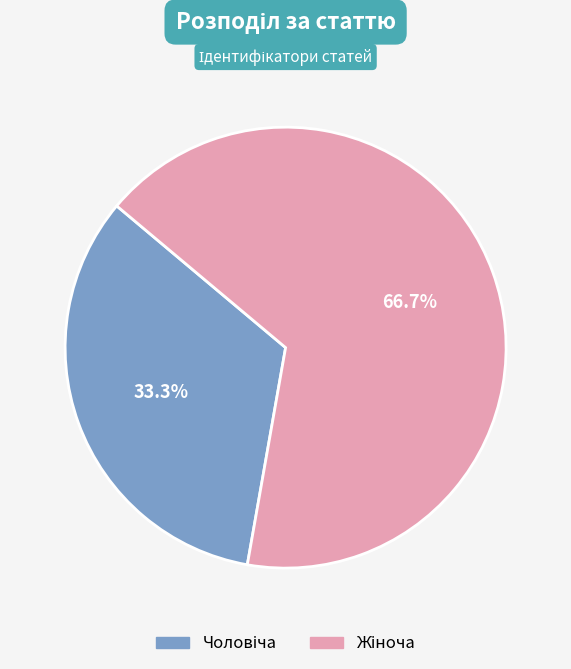

Count the number of slices in the pie.

2